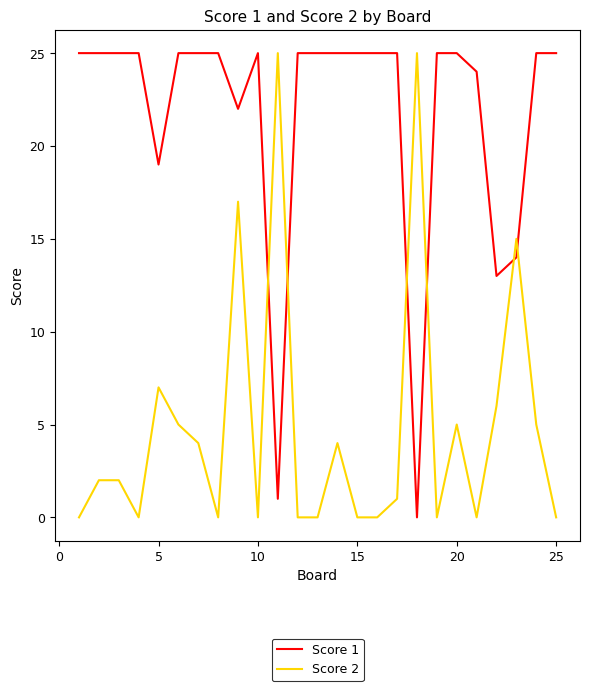

What is the sum of all Score 1 values?

543